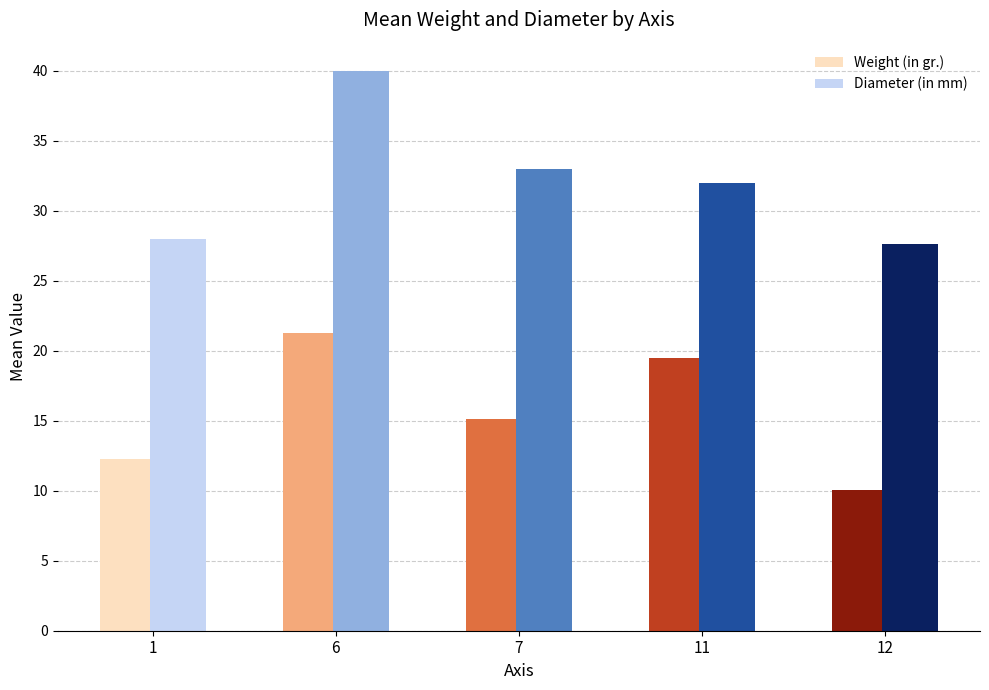

Which series has the largest range (max minus min)?

Diameter (in mm)